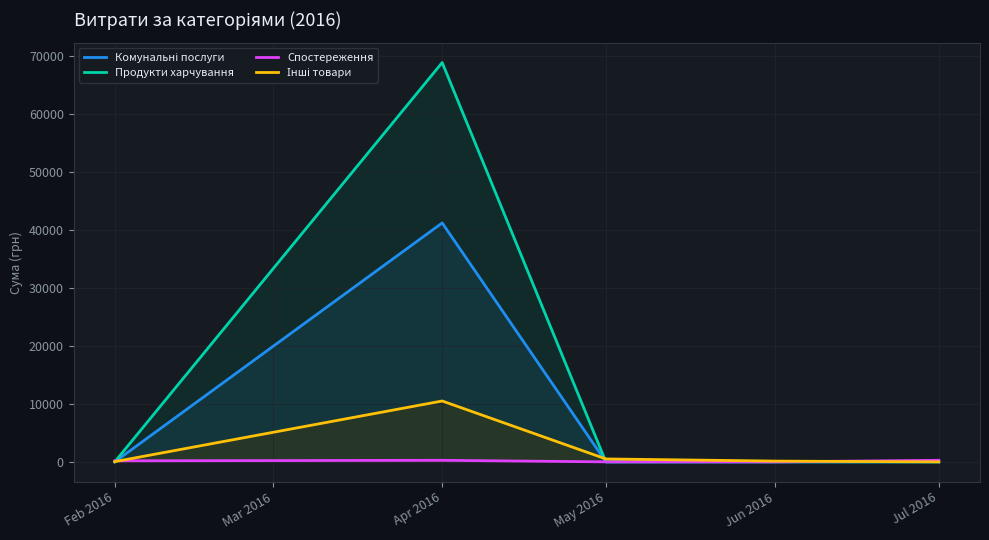

How many values in the Інші товари series are below 132?

2